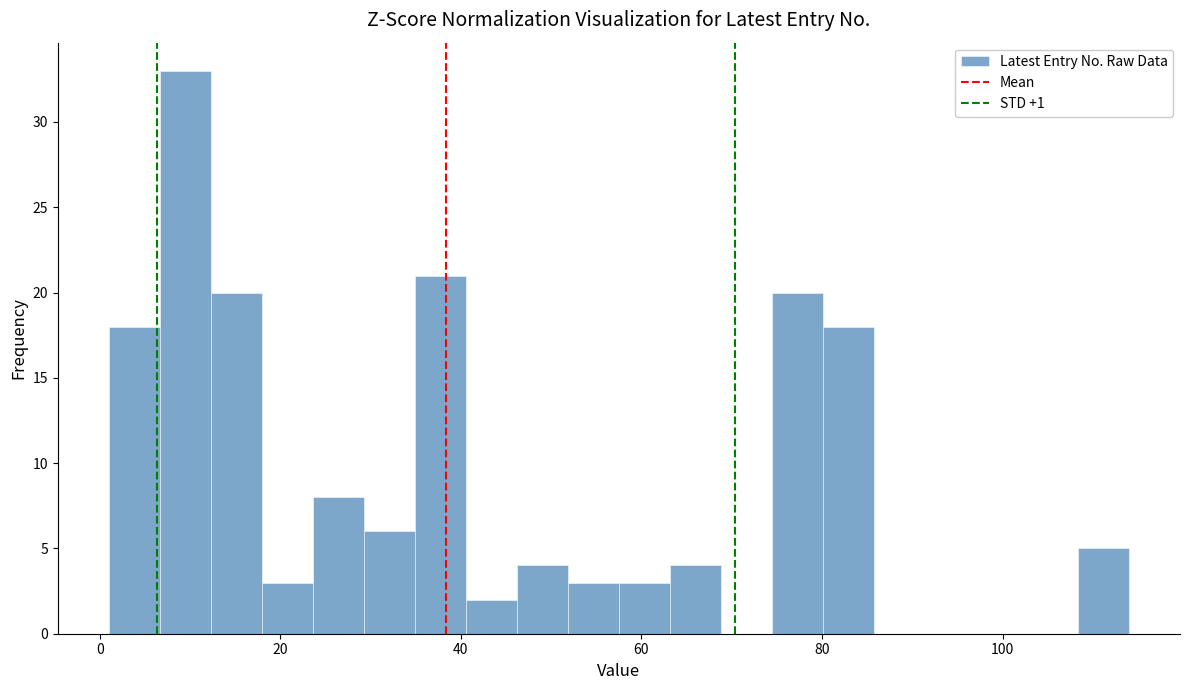

Around what value on the x-axis is the tallest bar? Give the approximate position of its centre, as read against the axis.

10